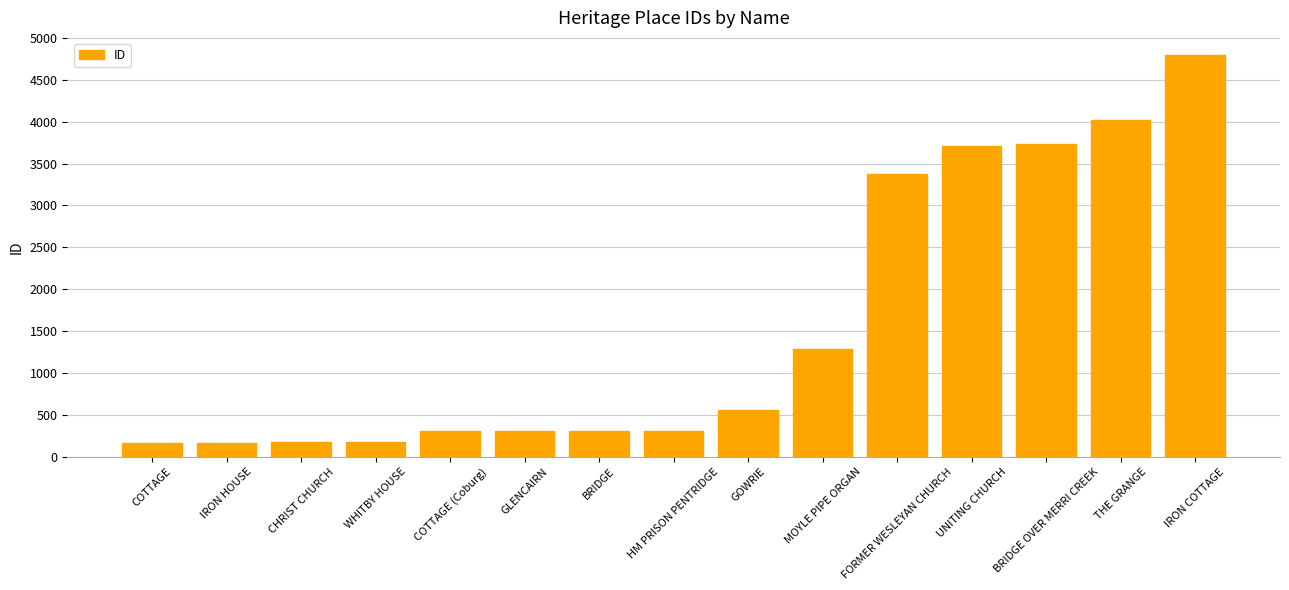

What is the minimum value shown in the chart?

167